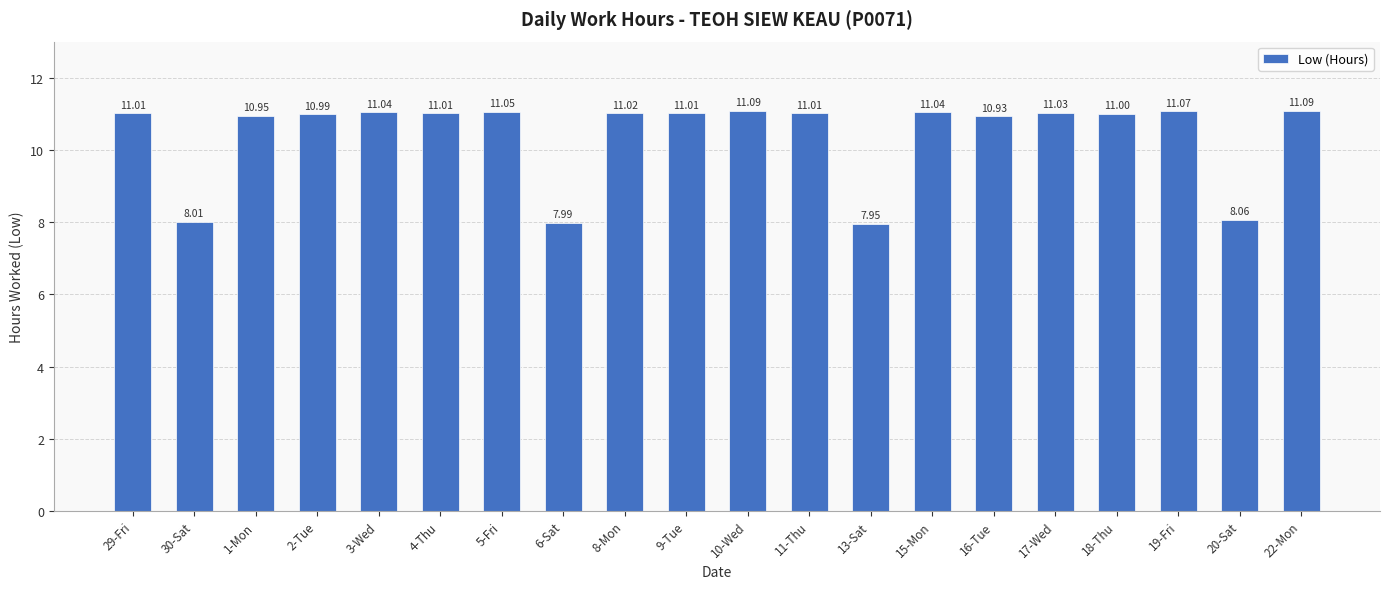

Which has a higher value, 13-Sat or 18-Thu?

18-Thu